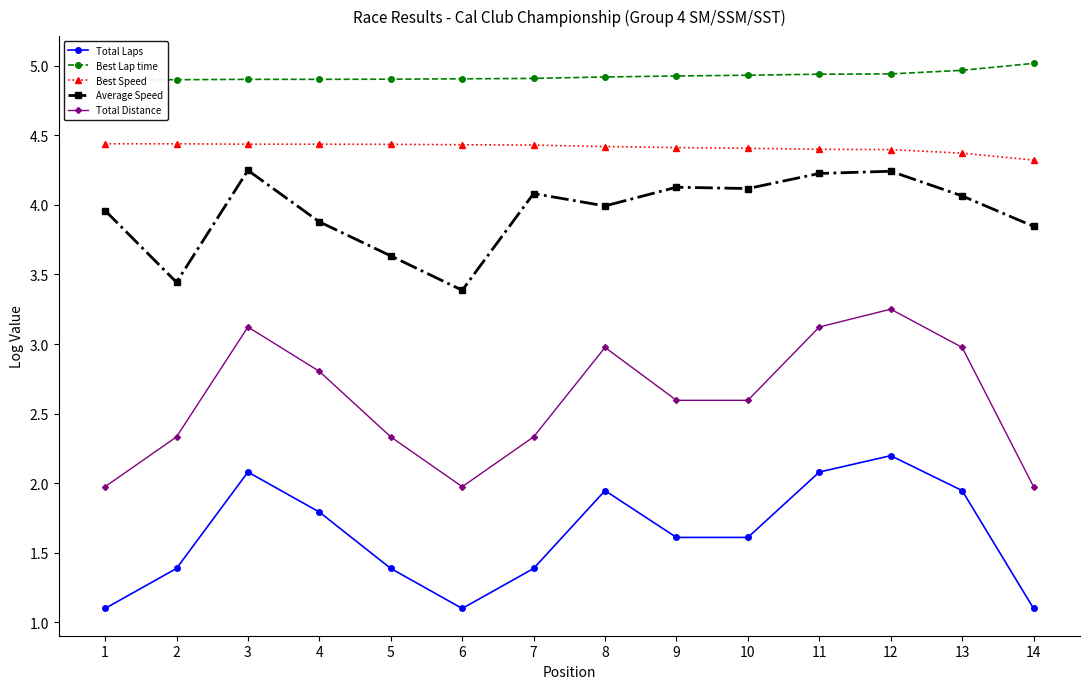

Between 11 and 14, which series saw the biggest shift?

Total Distance